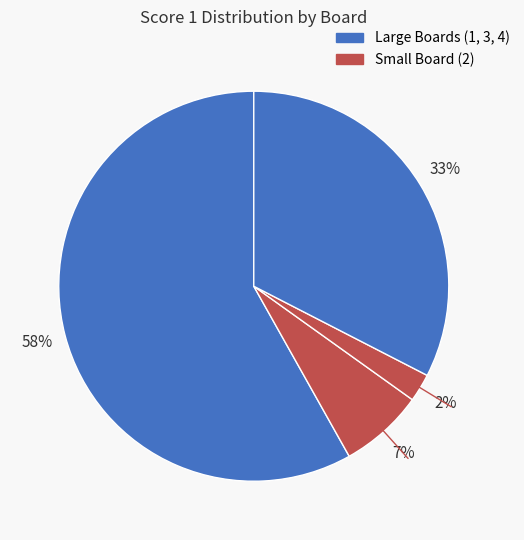

Count the number of slices in the pie.

4